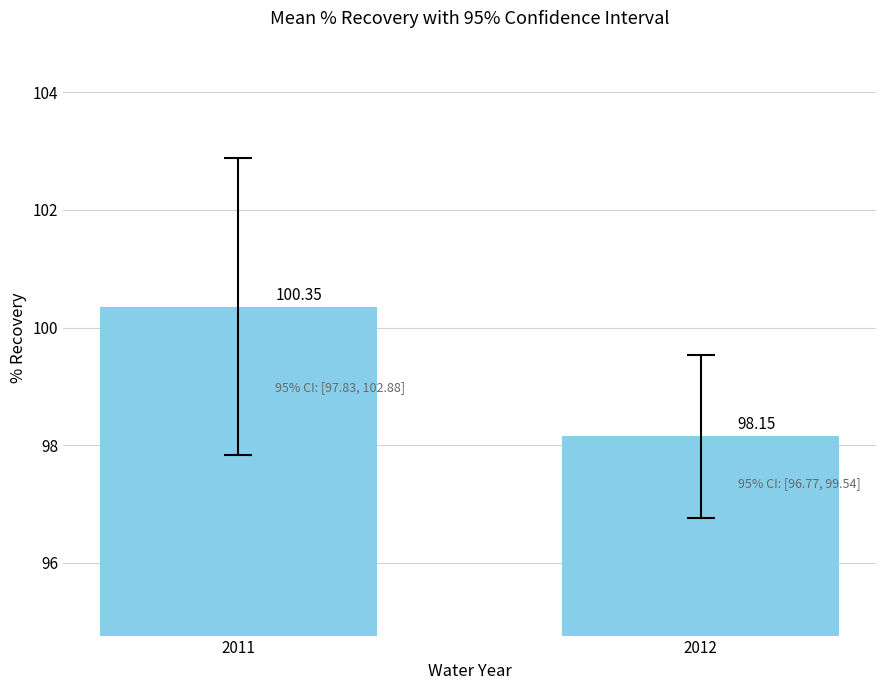

Which category has the lowest value across all series?

2012